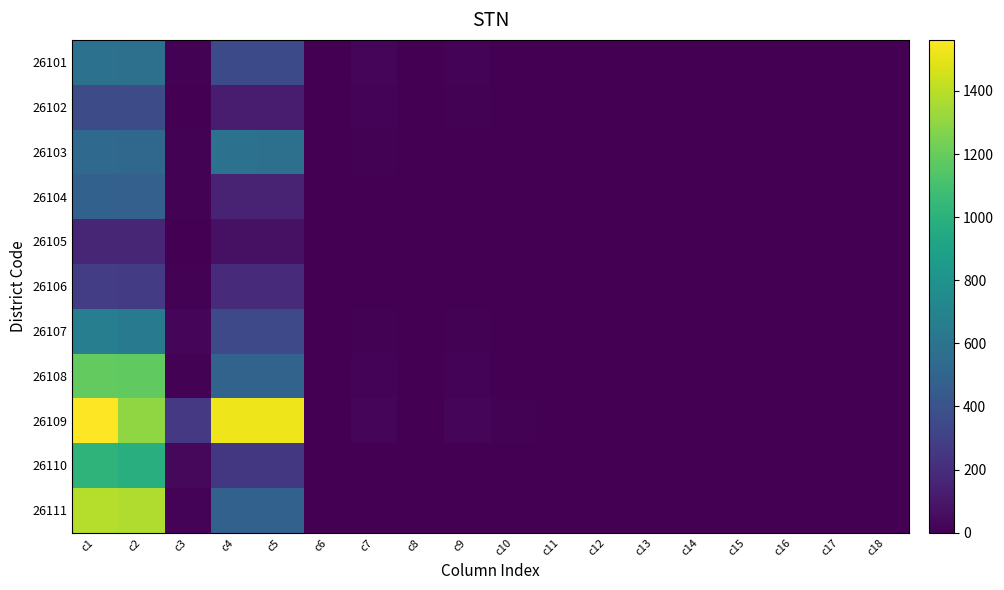

Which series has the largest total across all categories?

26109